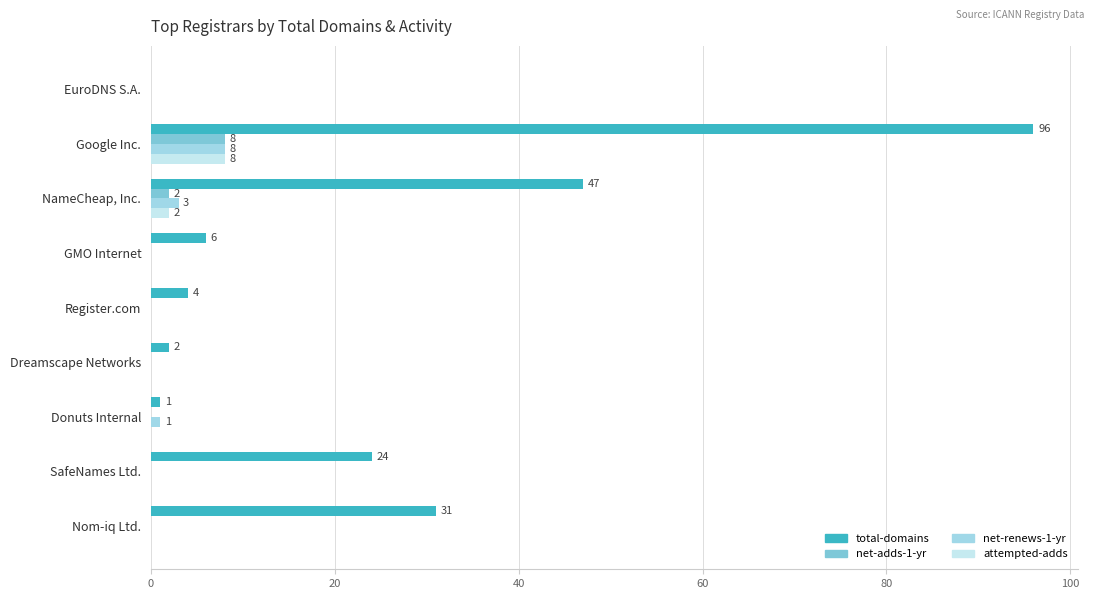

Is it true that attempted-adds equals 5 at EuroDNS S.A.?

False